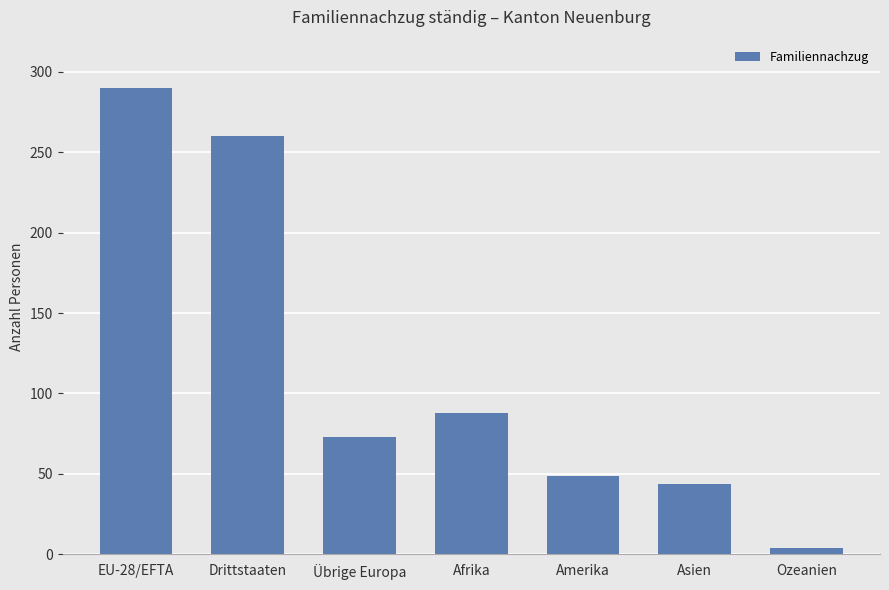

At which label does the data first exceed 73?

EU-28/EFTA